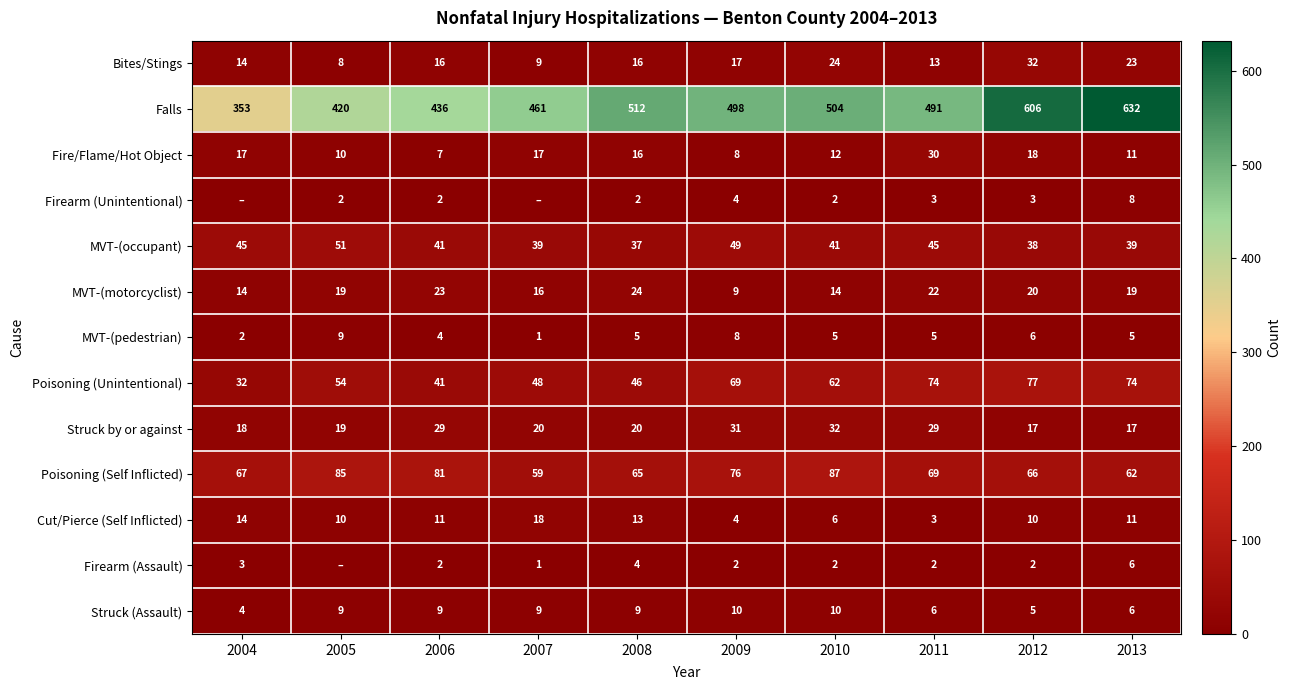

What is the approximate value of MVT-(motorcyclist) at 2004?

14